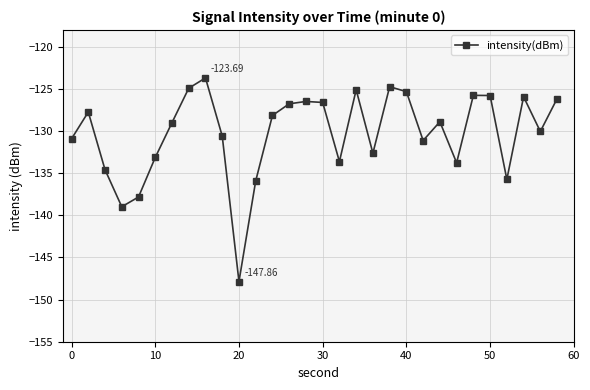

How many lines are shown in the chart?

1